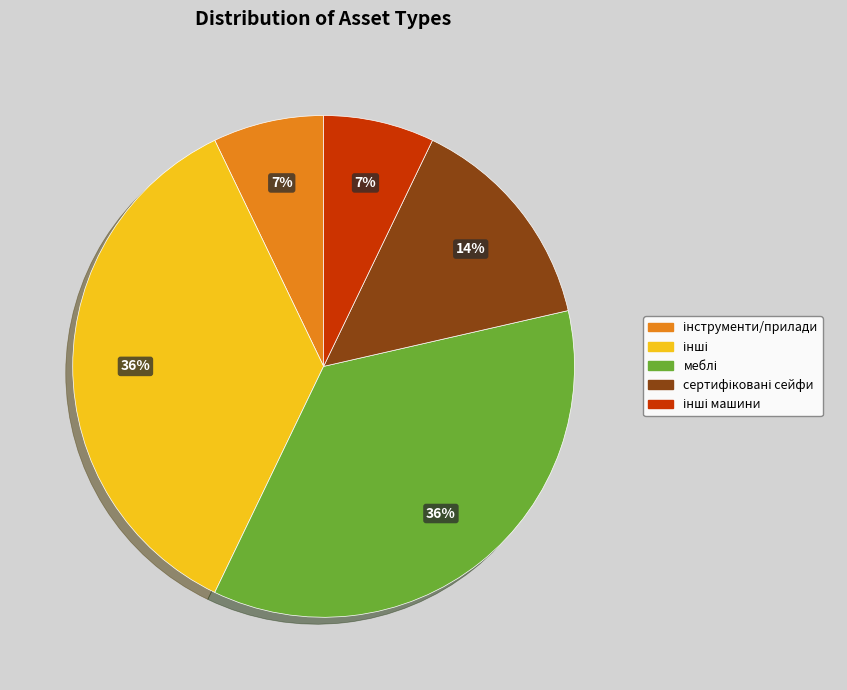

To the nearest percent, what is the average slice percentage?

20%